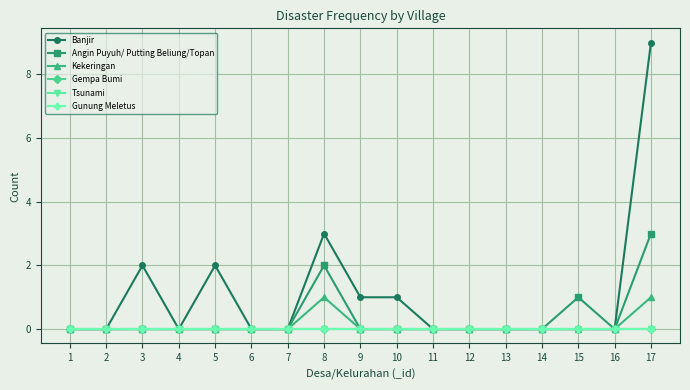

The Gunung Meletus series shows 0 at 12. True or false?

True